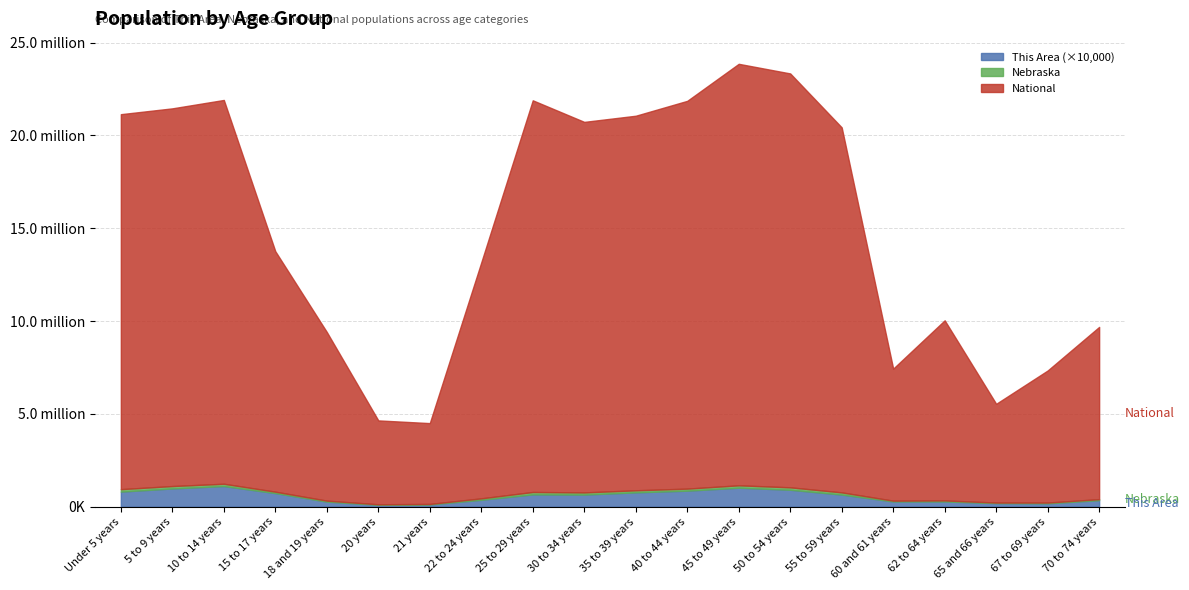

Which category has the highest value across all series?

45 to 49 years